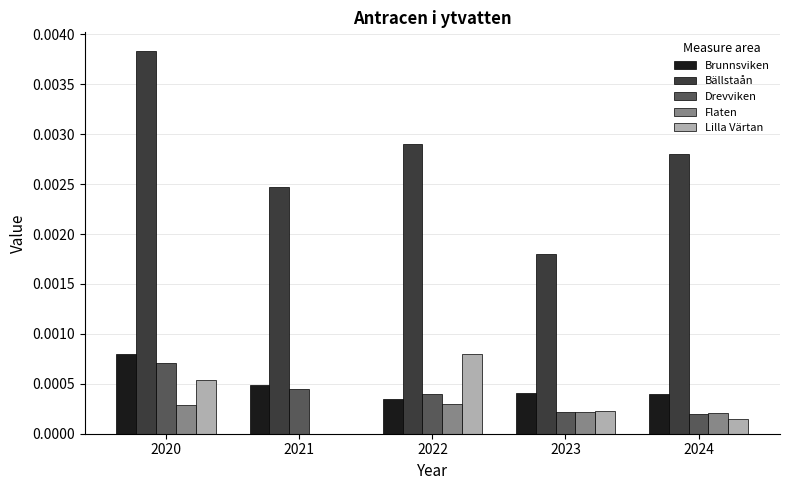

True or false: Lilla Värtan has a value of 0.0 at 2021.

True